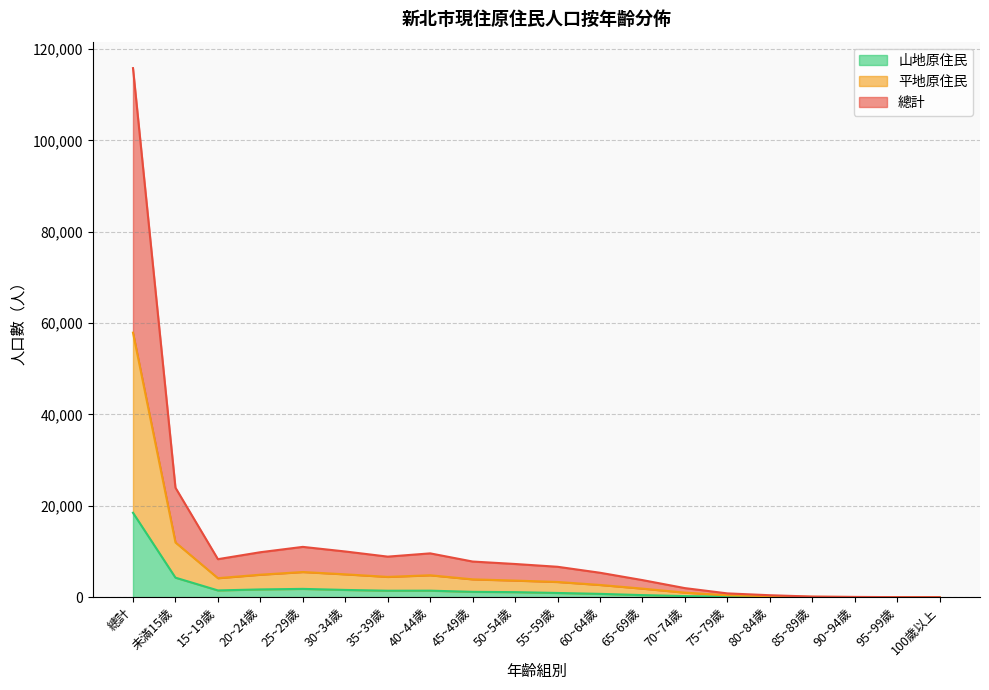

What is the greatest value displayed?

115812